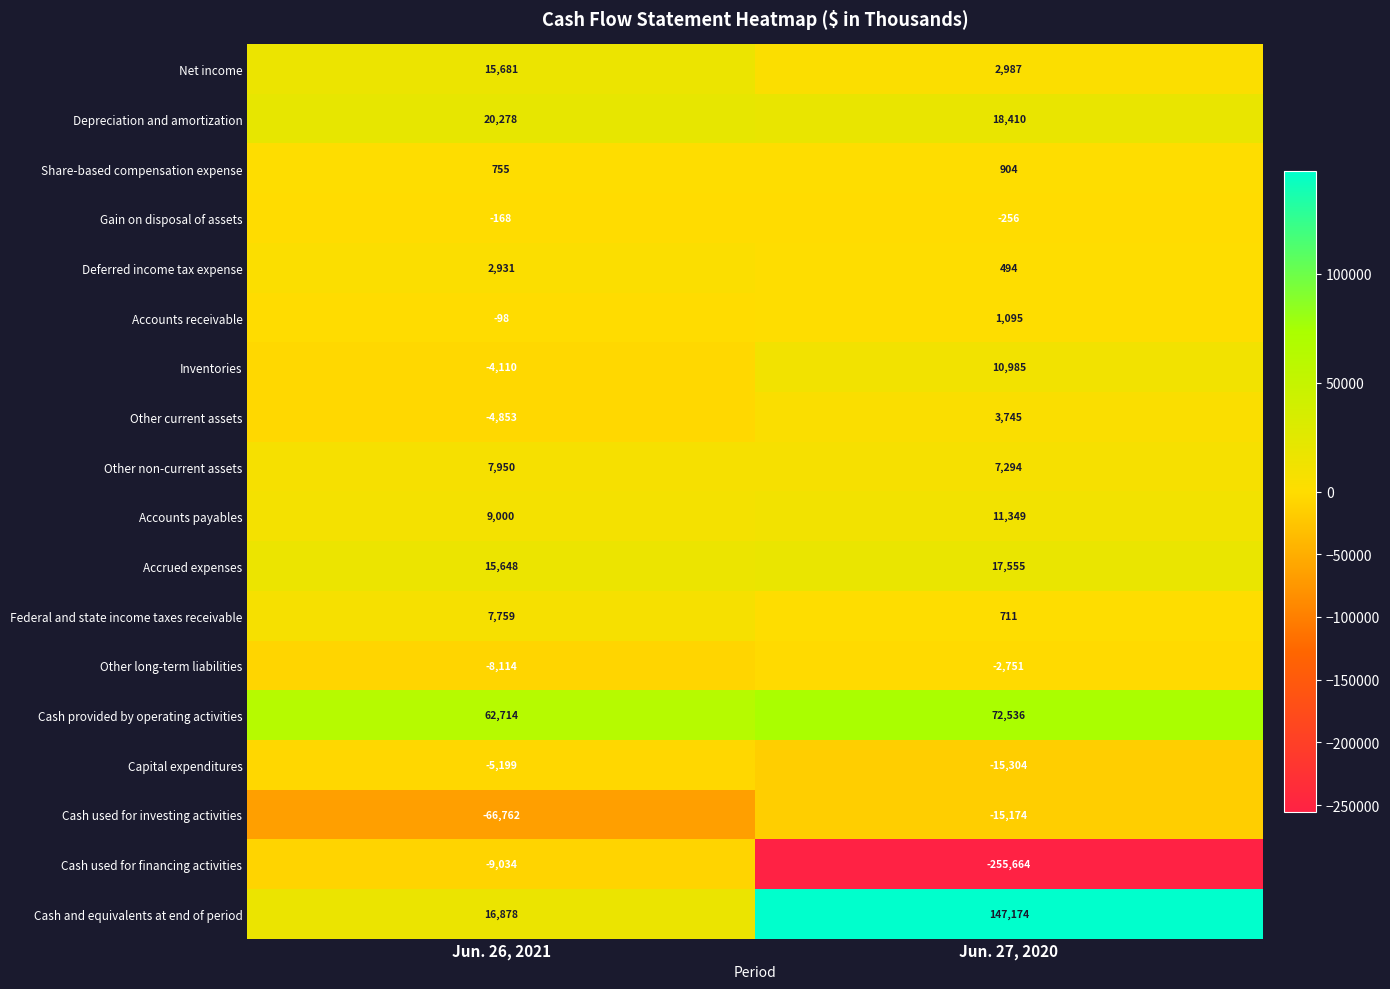

What is the difference between the Share-based compensation expense values at Jun. 26, 2021 and Jun. 27, 2020?

149